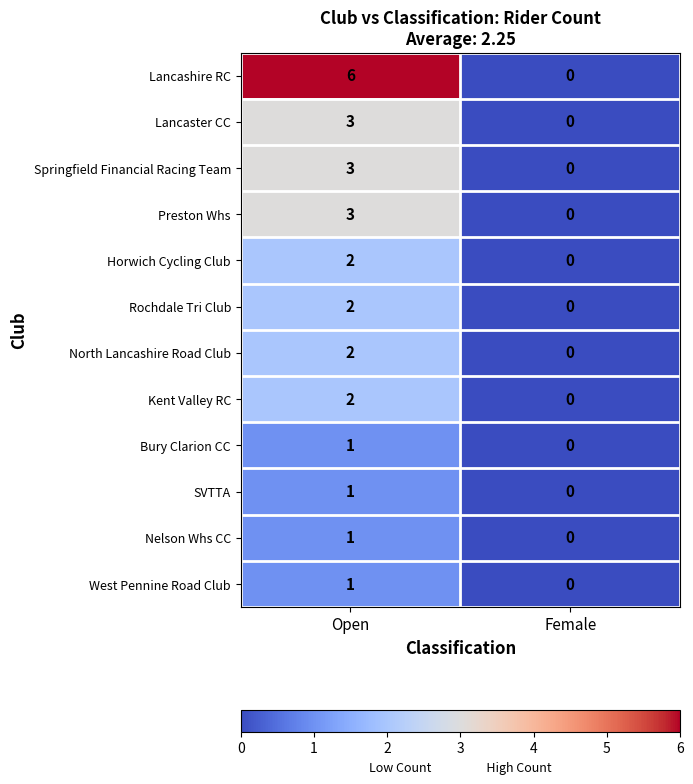

Between Open and Female, which series saw the biggest shift?

Lancashire RC